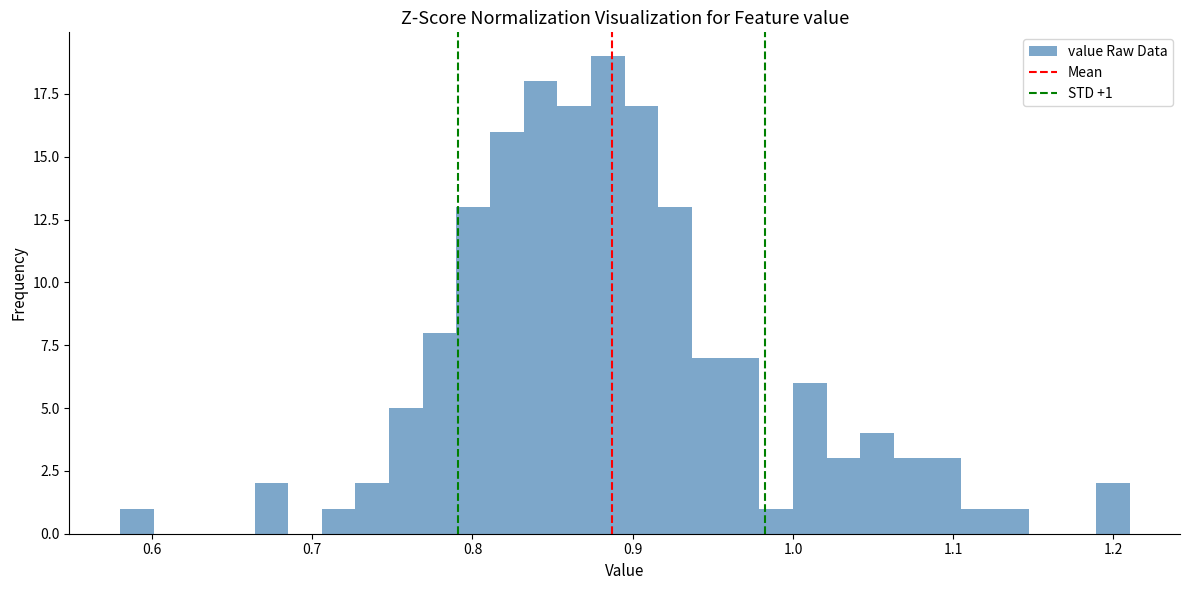

Around what value on the x-axis is the tallest bar? Give the approximate position of its centre, as read against the axis.

0.88